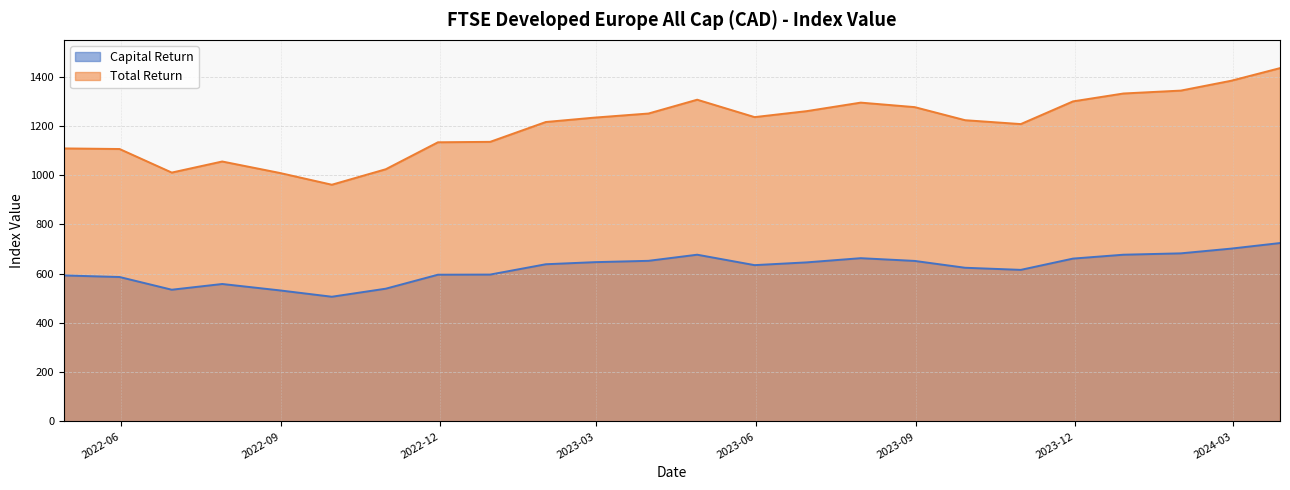

What is the value of the Capital Return point at the 23rd from the left?

701.7